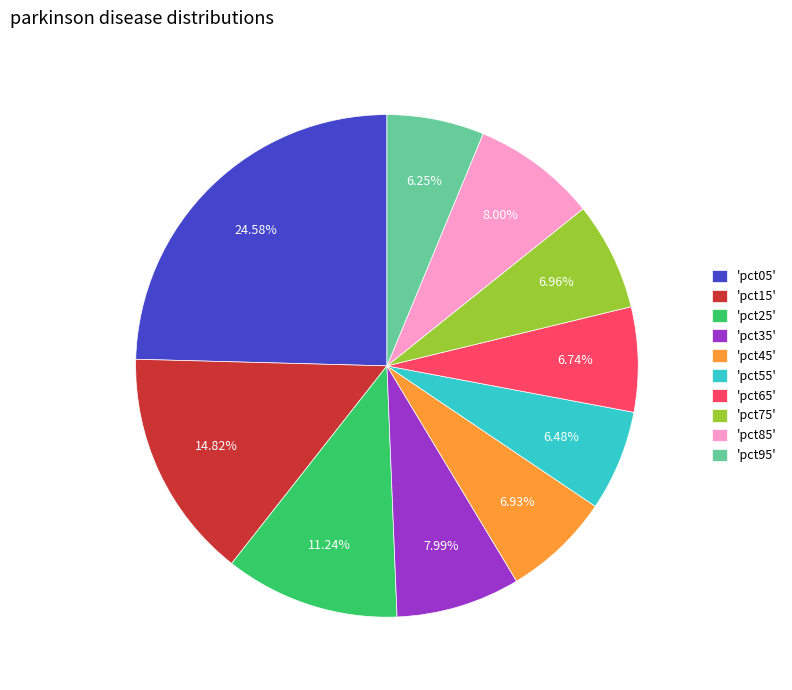

Is there a majority slice in this chart?

No